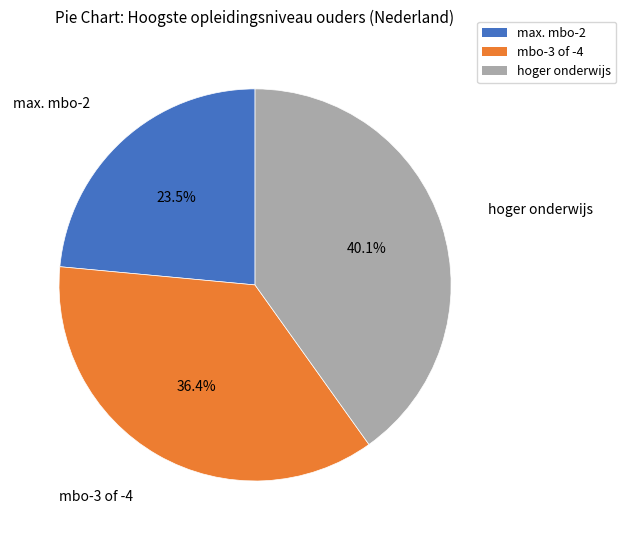

What is the ratio of the value at mbo-3 of -4 to the value at max. mbo-2?

1.5